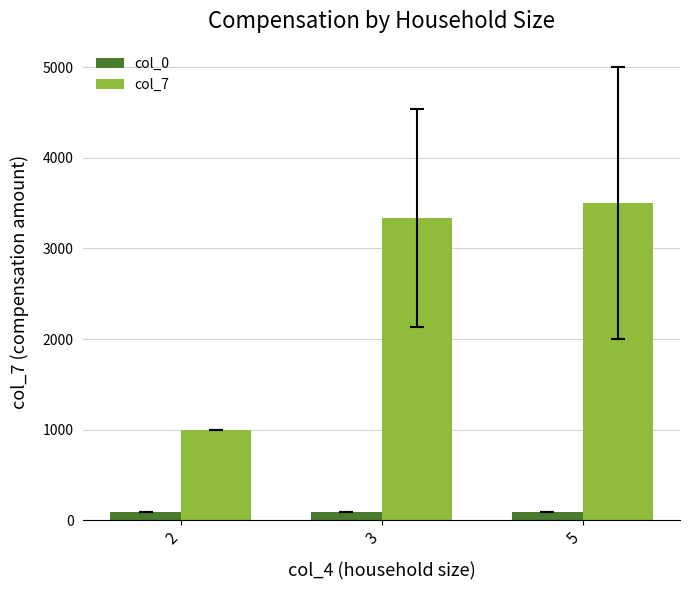

What is the difference between the col_0 values at 2 and 5?

3.8